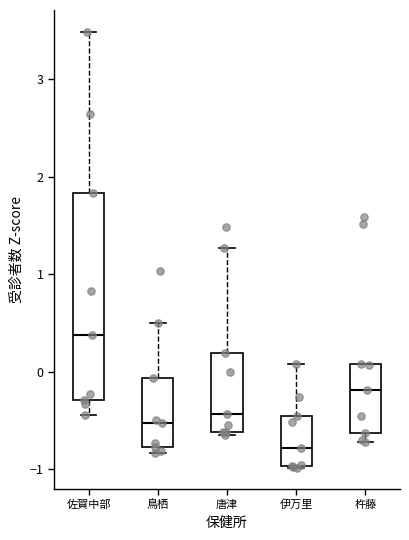

Reading left to right, read every box against the y-axis: the position of its median line, the range the box covers, and the ends of its whiskers. The values are not printed on the chart, so give them approximately, as read against the axis.

佐賀中部: median 0.4, box -0.3 to 1.8, whiskers -0.4 to 3.5
鳥栖: median -0.5, box -0.8 to -0.1, whiskers -0.8 (just below the box's lower edge) to 0.5
唐津: median -0.4, box -0.6 to 0.2, whiskers -0.6 (just below the box's lower edge) to 1.3
伊万里: median -0.8, box -1.0 to -0.5, whiskers -1.0 to 0.1
杵藤: median -0.2, box -0.6 to 0.1, whiskers -0.7 to 0.1